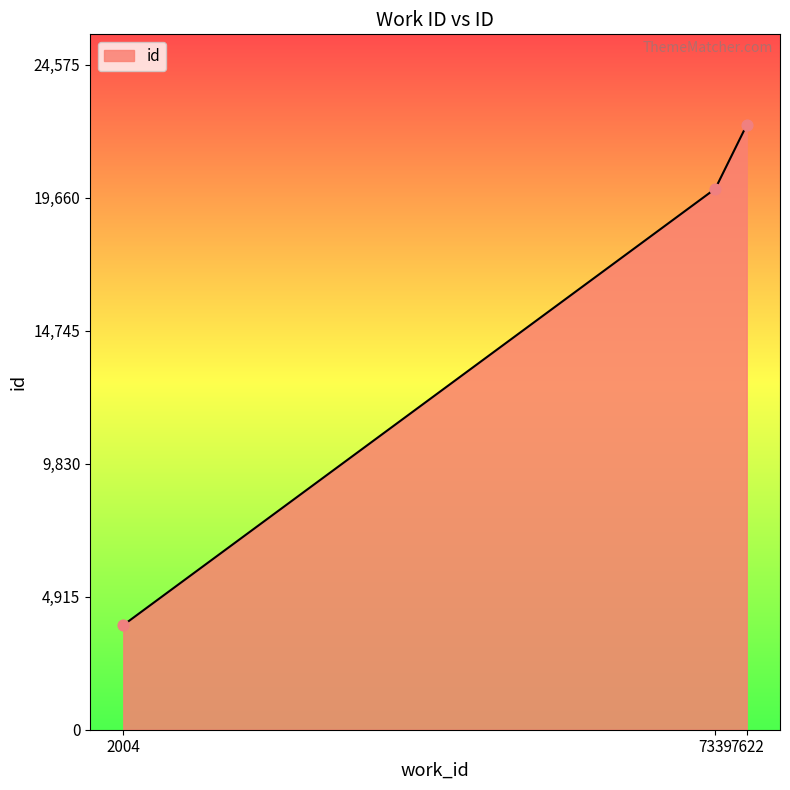

What is the change in value from 7339 to 7622?

+2352